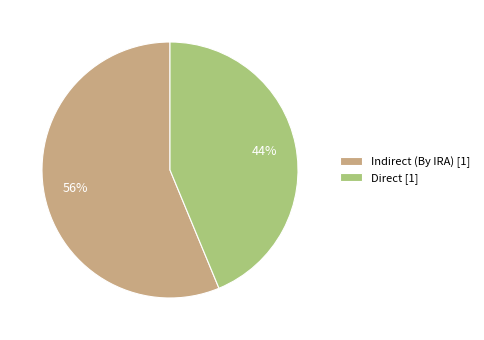

The Direct [1] slice represents 44% of the pie. True or false?

True